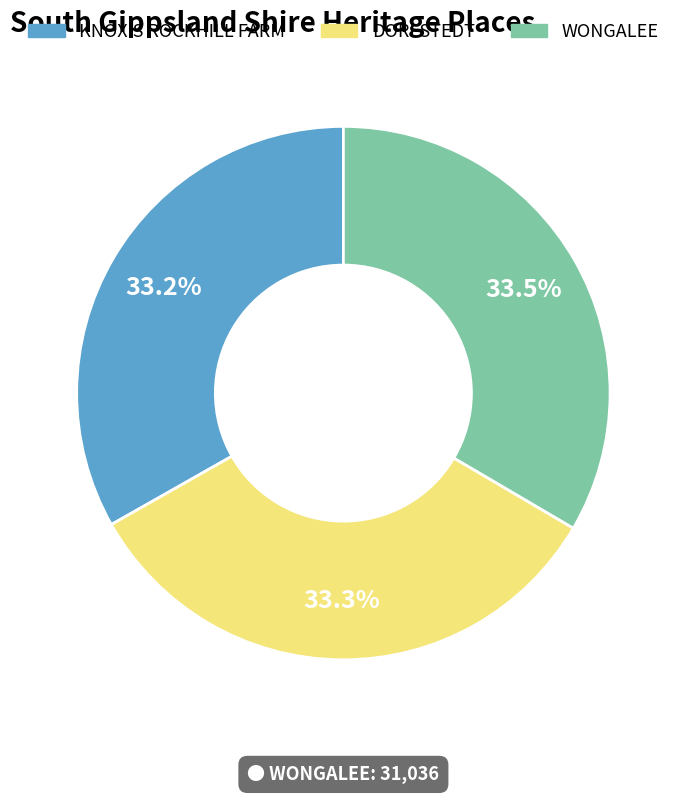

What is the ratio of the value at KNOX'S ROCKHILL FARM to the value at WONGALEE?

1.0